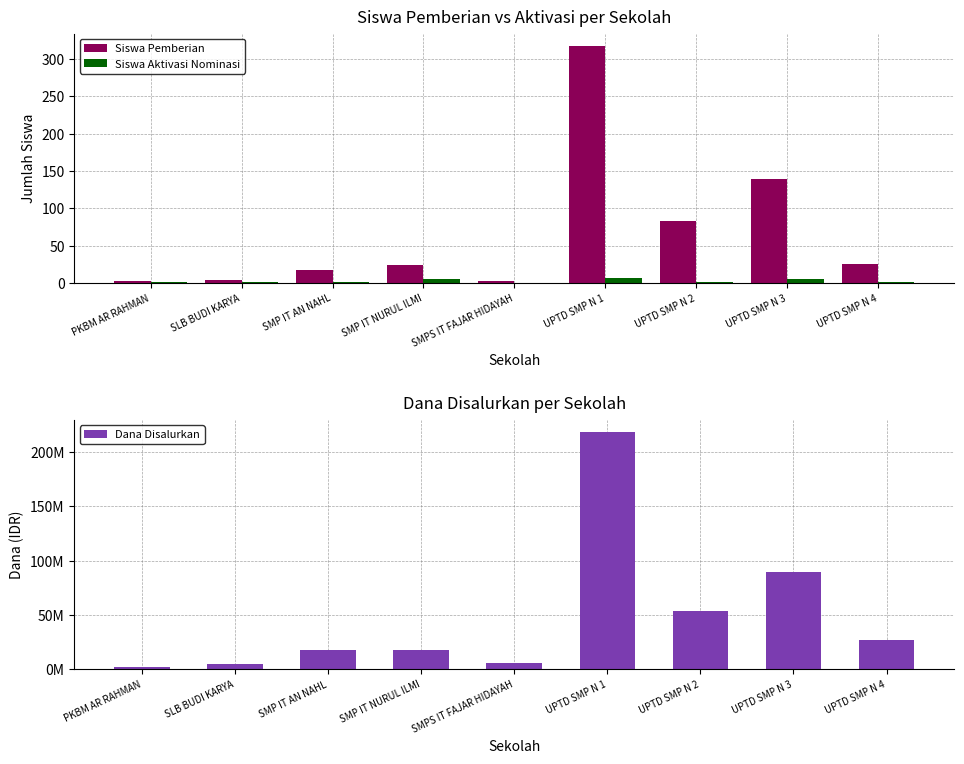

At how many categories does at least one series exceed 212445784?

1